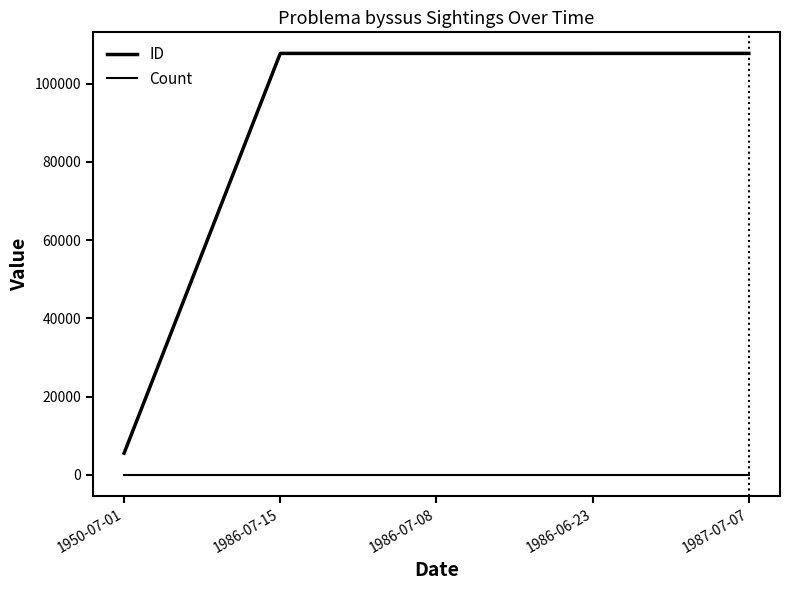

True or false: ID has more than 2 points higher than both neighbors.

False